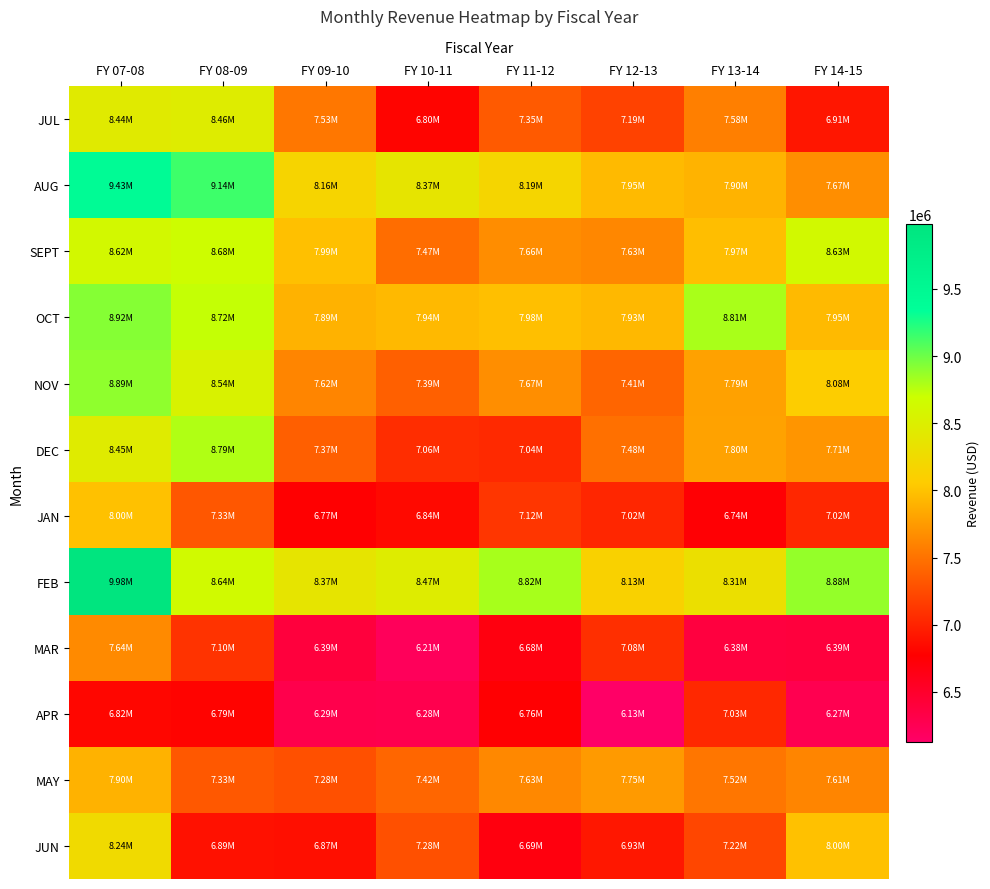

Which series has the largest total across all categories?

FEB